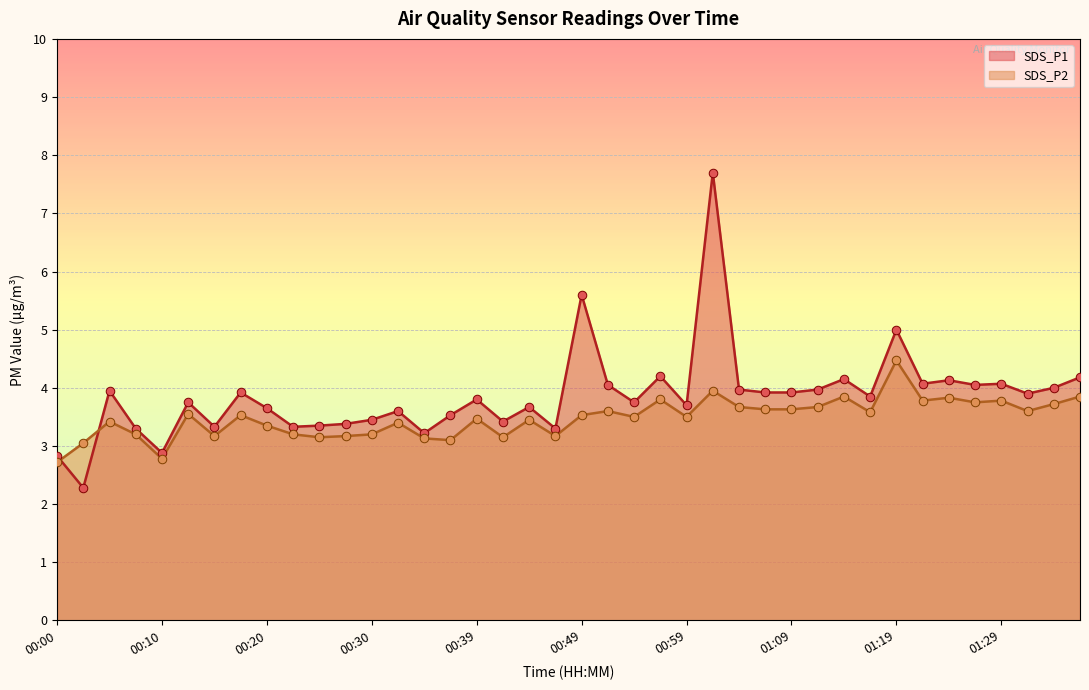

At which category is the sum across all series the highest?

01:01